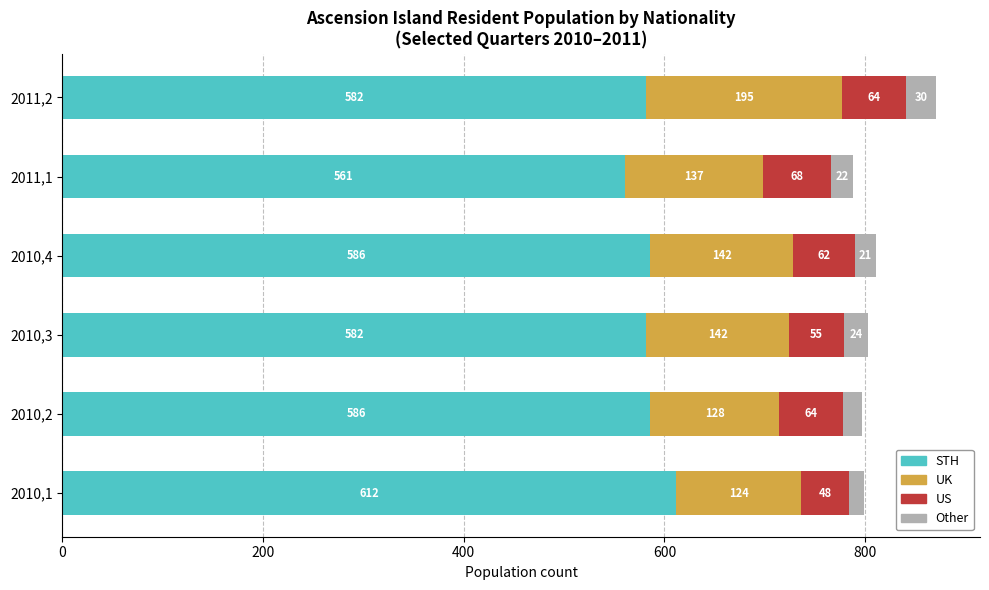

What is the maximum value for STH?

612